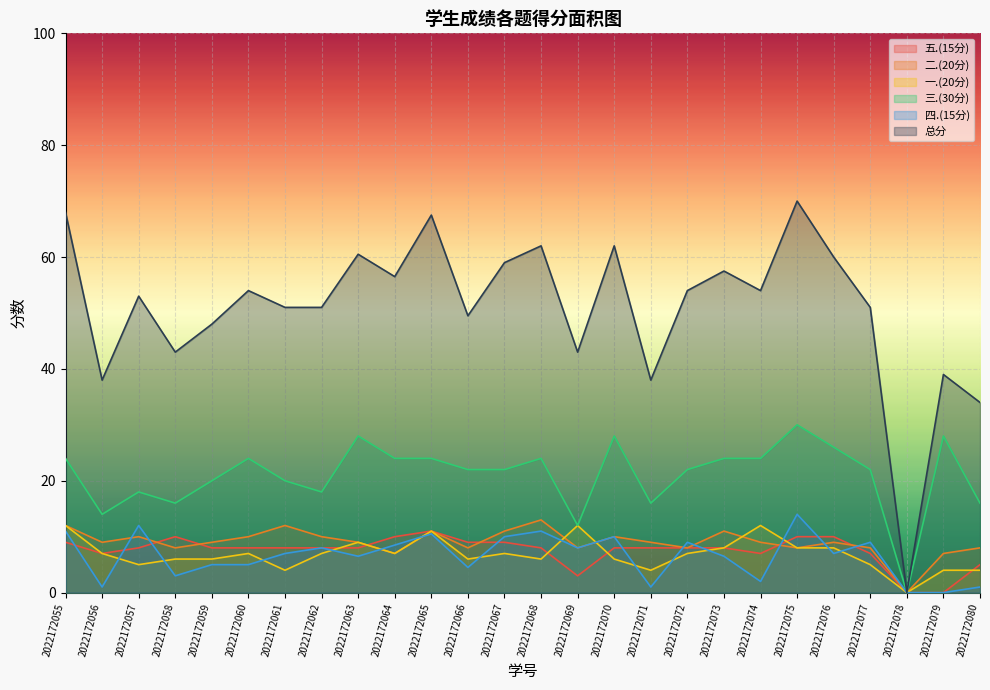

Reading right to left, extract all data points from this chart.

总分: 2022172080=34.0	2022172079=39.0	2022172078=0.0	2022172077=51.0	2022172076=60.0	2022172075=70.0	2022172074=54.0	2022172073=57.5	2022172072=54.0	2022172071=38.0	2022172070=62.0	2022172069=43.0	2022172068=62.0	2022172067=59.0	2022172066=49.5	2022172065=67.5	2022172064=56.5	2022172063=60.5	2022172062=51.0	2022172061=51.0	2022172060=54.0	2022172059=48.0	2022172058=43.0	2022172057=53.0	2022172056=38.0	2022172055=68.0
四.(15分): 2022172080=1.0	2022172079=0.0	2022172078=0.0	2022172077=9.0	2022172076=7.0	2022172075=14.0	2022172074=2.0	2022172073=6.5	2022172072=9.0	2022172071=1.0	2022172070=10.0	2022172069=8.0	2022172068=11.0	2022172067=10.0	2022172066=4.5	2022172065=10.5	2022172064=8.5	2022172063=6.5	2022172062=8.0	2022172061=7.0	2022172060=5.0	2022172059=5.0	2022172058=3.0	2022172057=12.0	2022172056=1.0	2022172055=11.0
三.(30分): 2022172080=16.0	2022172079=28.0	2022172078=0.0	2022172077=22.0	2022172076=26.0	2022172075=30.0	2022172074=24.0	2022172073=24.0	2022172072=22.0	2022172071=16.0	2022172070=28.0	2022172069=12.0	2022172068=24.0	2022172067=22.0	2022172066=22.0	2022172065=24.0	2022172064=24.0	2022172063=28.0	2022172062=18.0	2022172061=20.0	2022172060=24.0	2022172059=20.0	2022172058=16.0	2022172057=18.0	2022172056=14.0	2022172055=24.0
一.(20分): 2022172080=4.0	2022172079=4.0	2022172078=0.0	2022172077=5.0	2022172076=8.0	2022172075=8.0	2022172074=12.0	2022172073=8.0	2022172072=7.0	2022172071=4.0	2022172070=6.0	2022172069=12.0	2022172068=6.0	2022172067=7.0	2022172066=6.0	2022172065=11.0	2022172064=7.0	2022172063=9.0	2022172062=7.0	2022172061=4.0	2022172060=7.0	2022172059=6.0	2022172058=6.0	2022172057=5.0	2022172056=7.0	2022172055=12.0
二.(20分): 2022172080=8.0	2022172079=7.0	2022172078=0.0	2022172077=8.0	2022172076=9.0	2022172075=8.0	2022172074=9.0	2022172073=11.0	2022172072=8.0	2022172071=9.0	2022172070=10.0	2022172069=8.0	2022172068=13.0	2022172067=11.0	2022172066=8.0	2022172065=11.0	2022172064=7.0	2022172063=9.0	2022172062=10.0	2022172061=12.0	2022172060=10.0	2022172059=9.0	2022172058=8.0	2022172057=10.0	2022172056=9.0	2022172055=12.0
五.(15分): 2022172080=5.0	2022172079=0.0	2022172078=0.0	2022172077=7.0	2022172076=10.0	2022172075=10.0	2022172074=7.0	2022172073=8.0	2022172072=8.0	2022172071=8.0	2022172070=8.0	2022172069=3.0	2022172068=8.0	2022172067=9.0	2022172066=9.0	2022172065=11.0	2022172064=10.0	2022172063=8.0	2022172062=8.0	2022172061=8.0	2022172060=8.0	2022172059=8.0	2022172058=10.0	2022172057=8.0	2022172056=7.0	2022172055=9.0